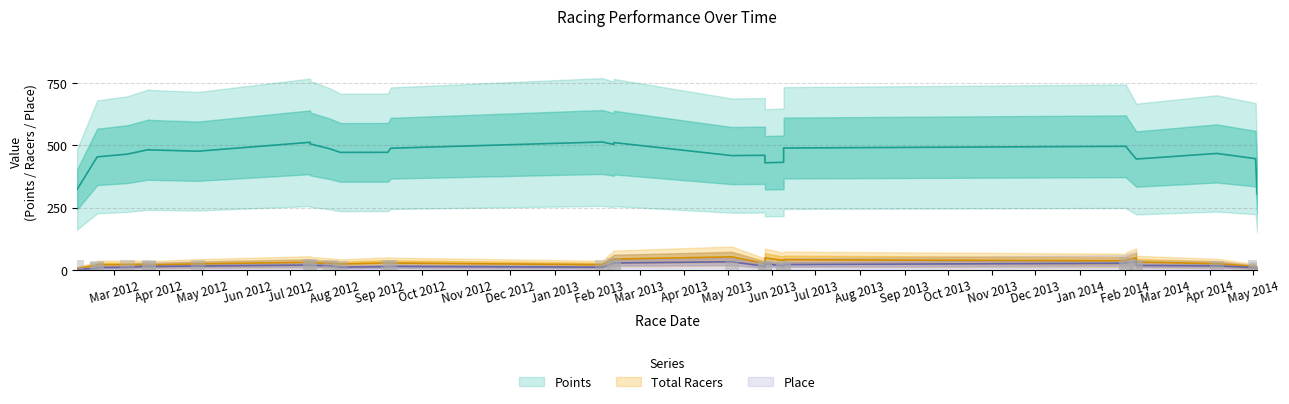

What is the sum of all Place values?

474.0